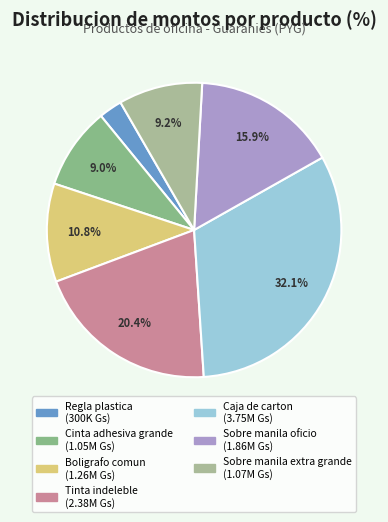

To the nearest percent, what percentage of the pie is Sobre manila extra grande?

9%